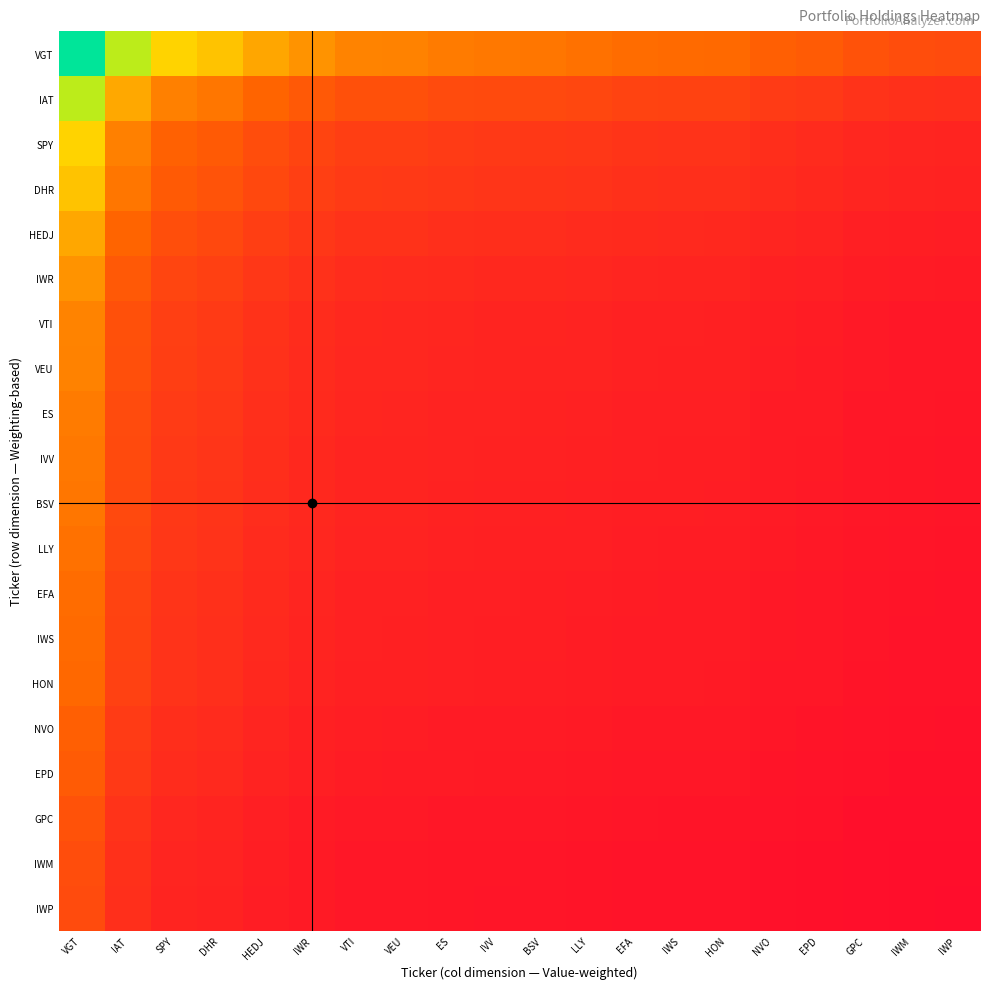

Rank the series by their maximum value, from highest to lowest.

VGT, IAT, SPY, DHR, HEDJ, IWR, VTI, VEU, ES, IVV, BSV, LLY, EFA, IWS, HON, NVO, EPD, GPC, IWM, IWP